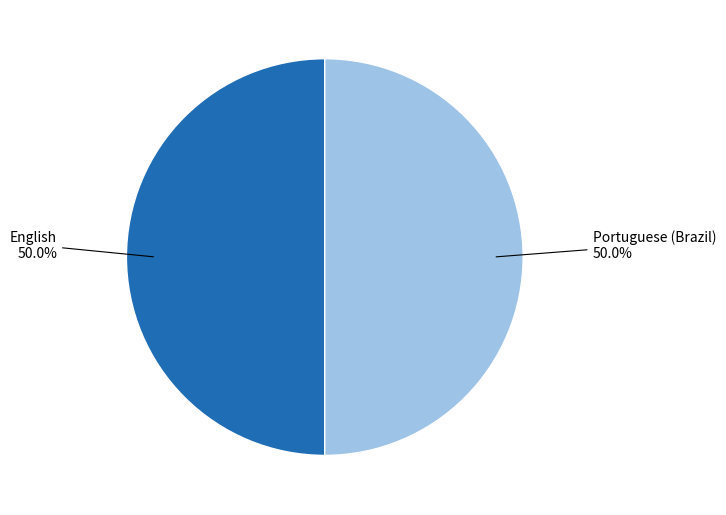

Is there a majority slice in this chart?

No